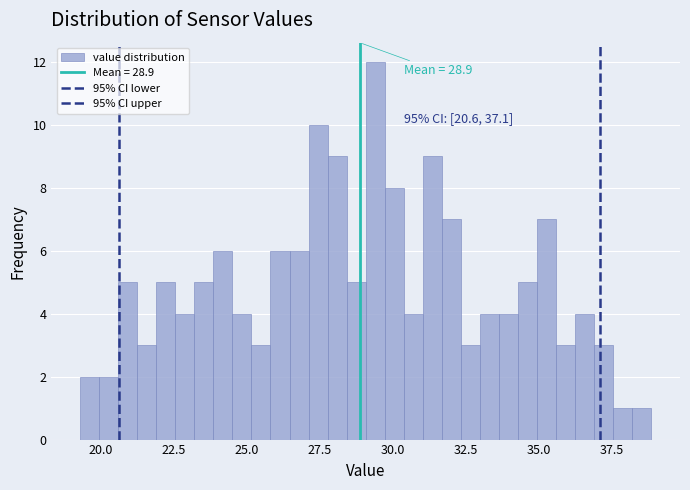

Read against the x-axis, roughly where is the centre of the tallest bar?

29.5